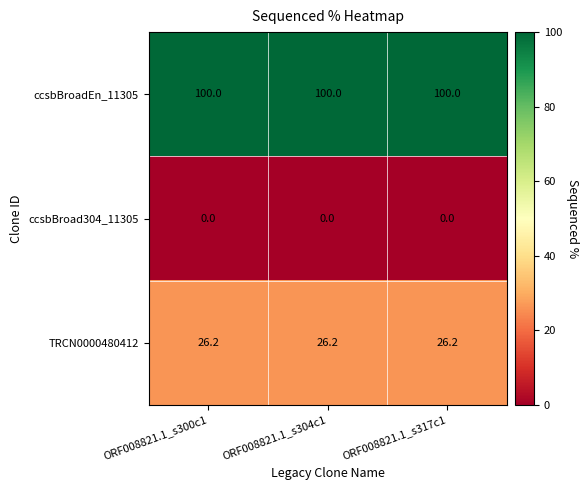

Is the value of TRCN0000480412 at ORF008821.1_s300c1 greater than the value of ccsbBroad304_11305 at ORF008821.1_s317c1?

Yes